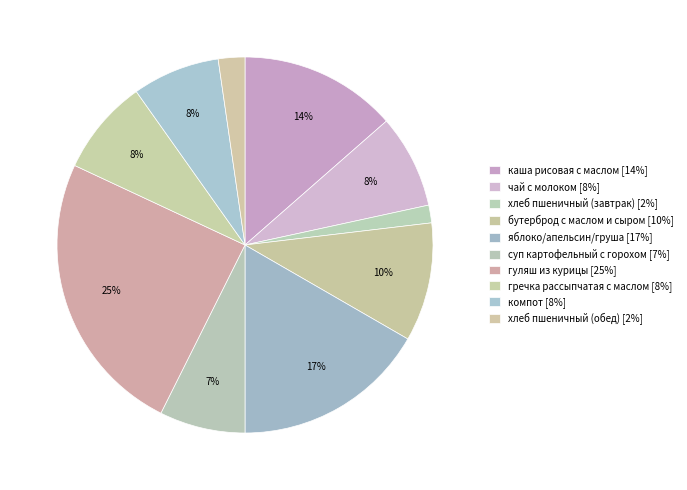

To the nearest percent, what is the combined percentage of чай с молоком and компот?

16%